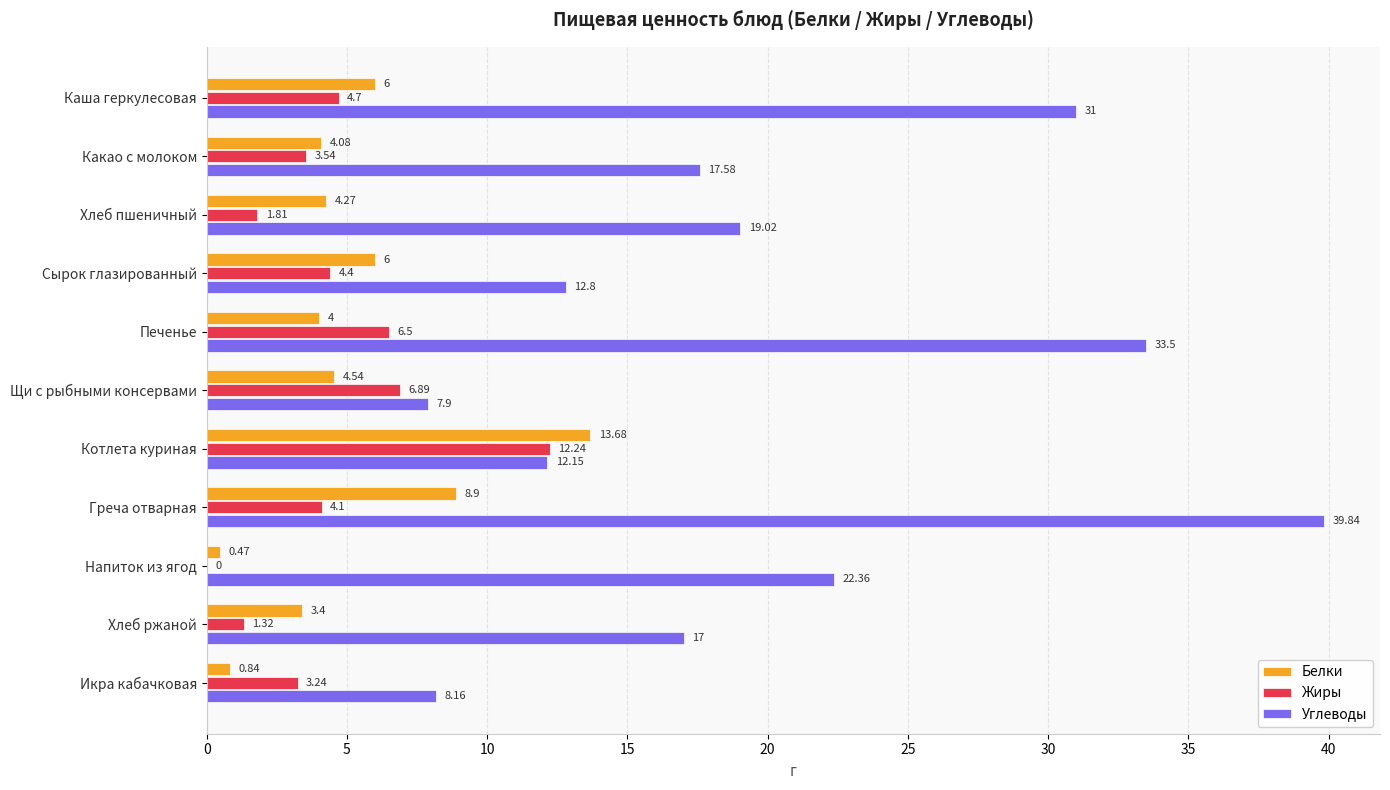

Between Сырок глазированный and Хлеб ржаной, which series saw the biggest shift?

Углеводы